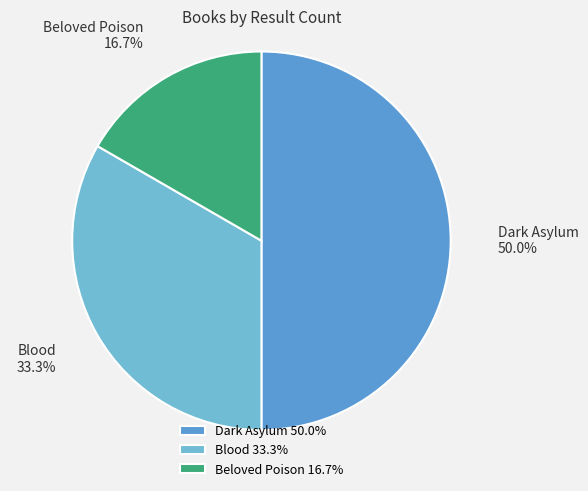

Approximately how many times larger is the value at Beloved Poison compared to Dark Asylum?

0.3